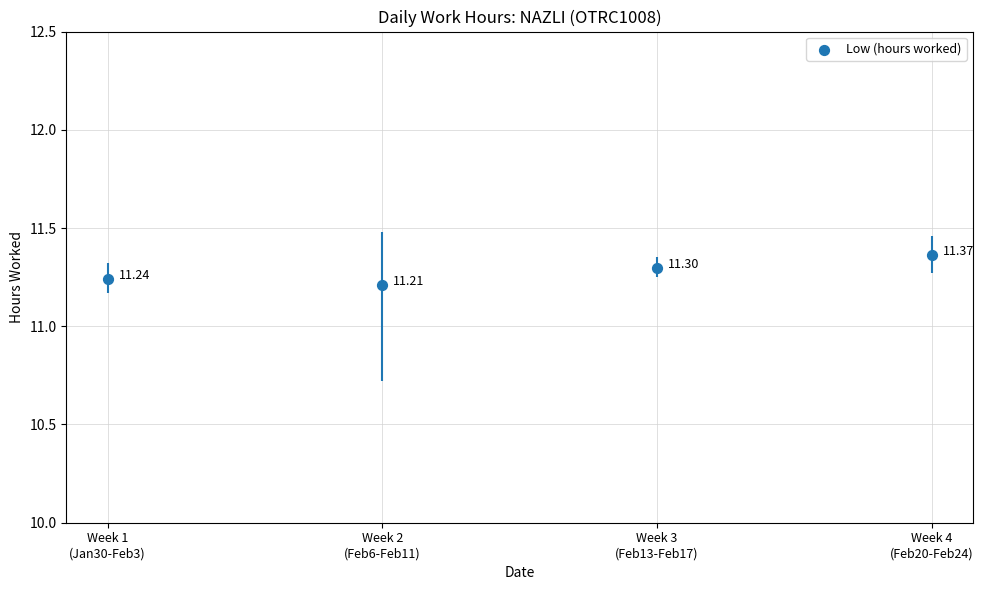

What is the ratio of the value at Week 1
(Jan30-Feb3) to the value at Week 2
(Feb6-Feb11)?

1.0